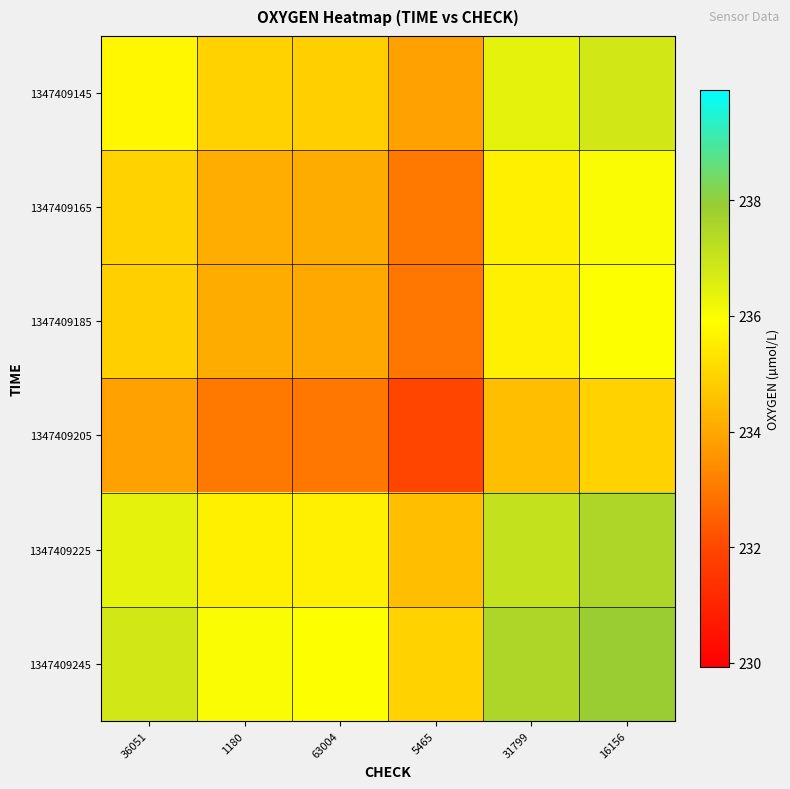

Which series has the largest total across all categories?

1347409245